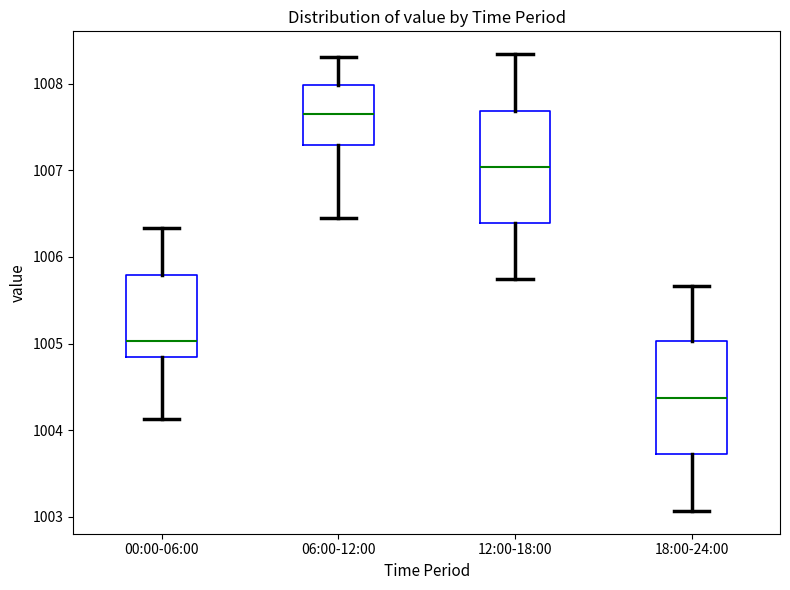

Reading left to right, read every box against the y-axis: the position of its median line, the range the box covers, and the ends of its whiskers. The values are not printed on the chart, so give them approximately, as read against the axis.

00:00-06:00: median 1005.0, box 1004.8 to 1005.8, whiskers 1004.1 to 1006.3
06:00-12:00: median 1007.7, box 1007.3 to 1008.0, whiskers 1006.5 to 1008.3
12:00-18:00: median 1007.0, box 1006.4 to 1007.7, whiskers 1005.7 to 1008.3
18:00-24:00: median 1004.4, box 1003.7 to 1005.0, whiskers 1003.1 to 1005.7